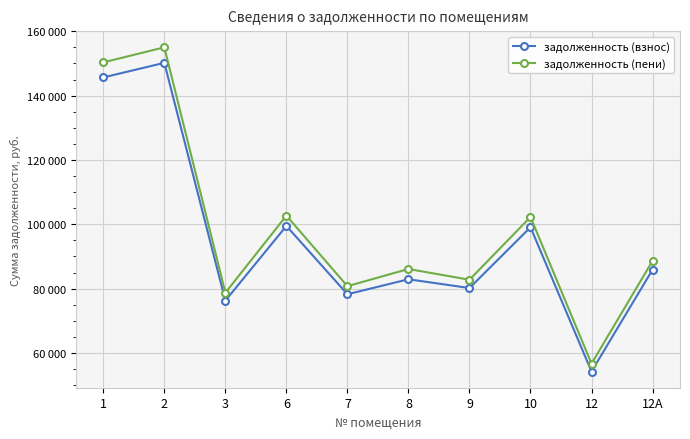

At which category does задолженность (взнос) reach its first local valley?

3